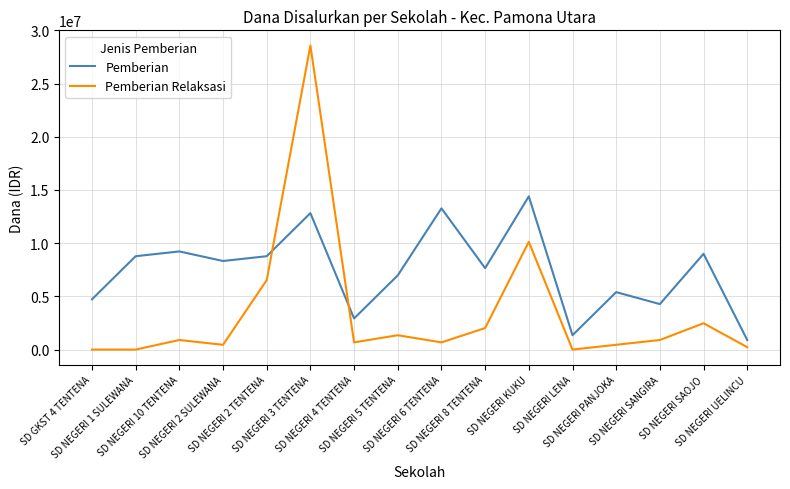

List the series in order of their overall mean, lowest first.

Pemberian Relaksasi, Pemberian